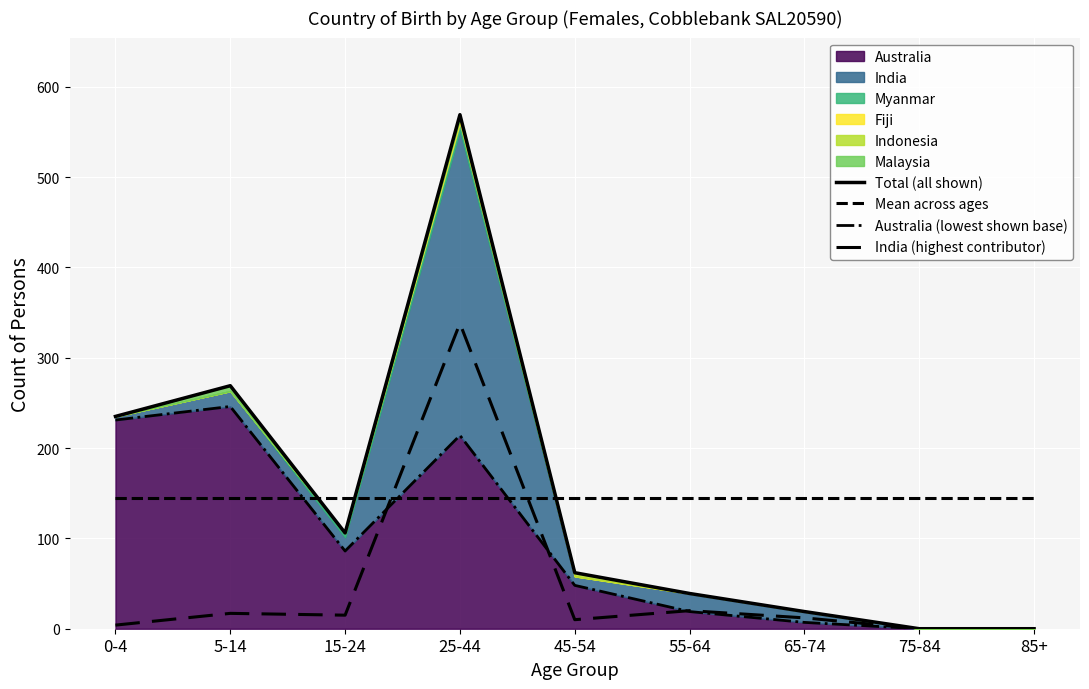

What is the difference between the second highest and second lowest values in the India (highest contributor) series?

20.0